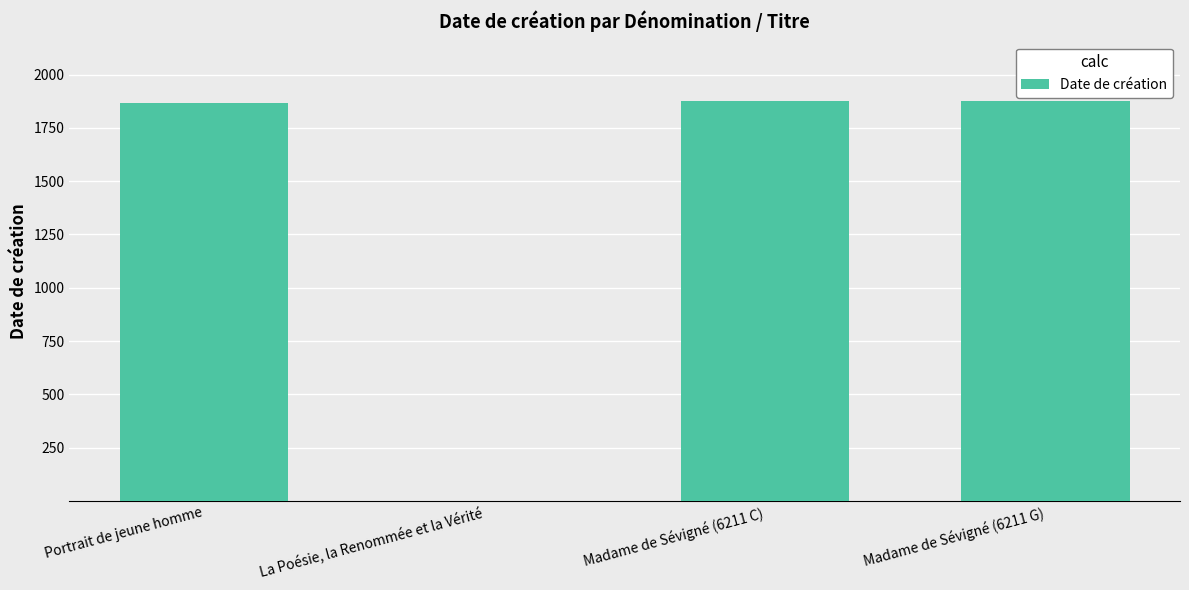

What is the approximate value at Portrait de jeune homme, to the nearest 50?

1850